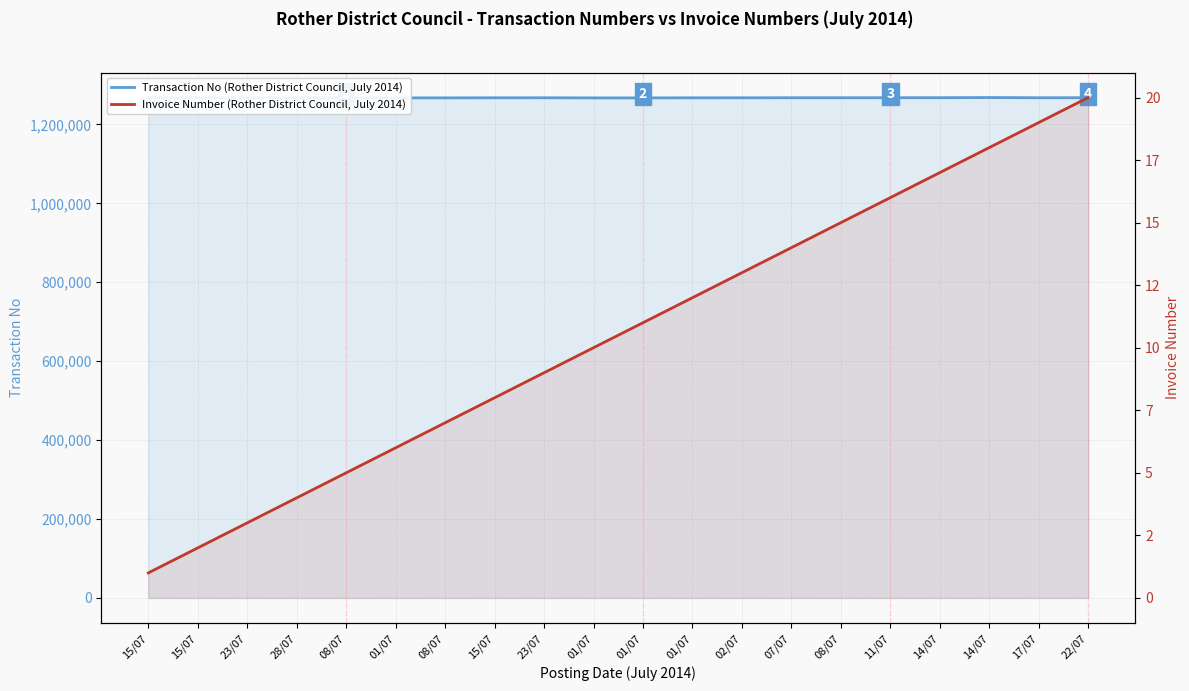

At which label does Invoice Number (Rother District Council, July 2014) reach its minimum?

15/07